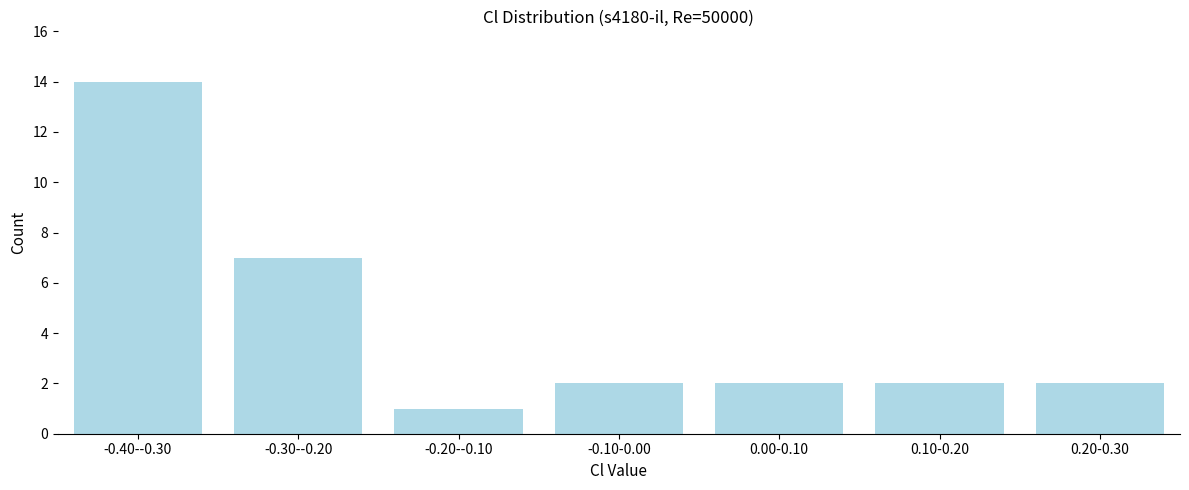

Reading left to right, what are all the values shown in this chart?

14	7	1	2	2	2	2